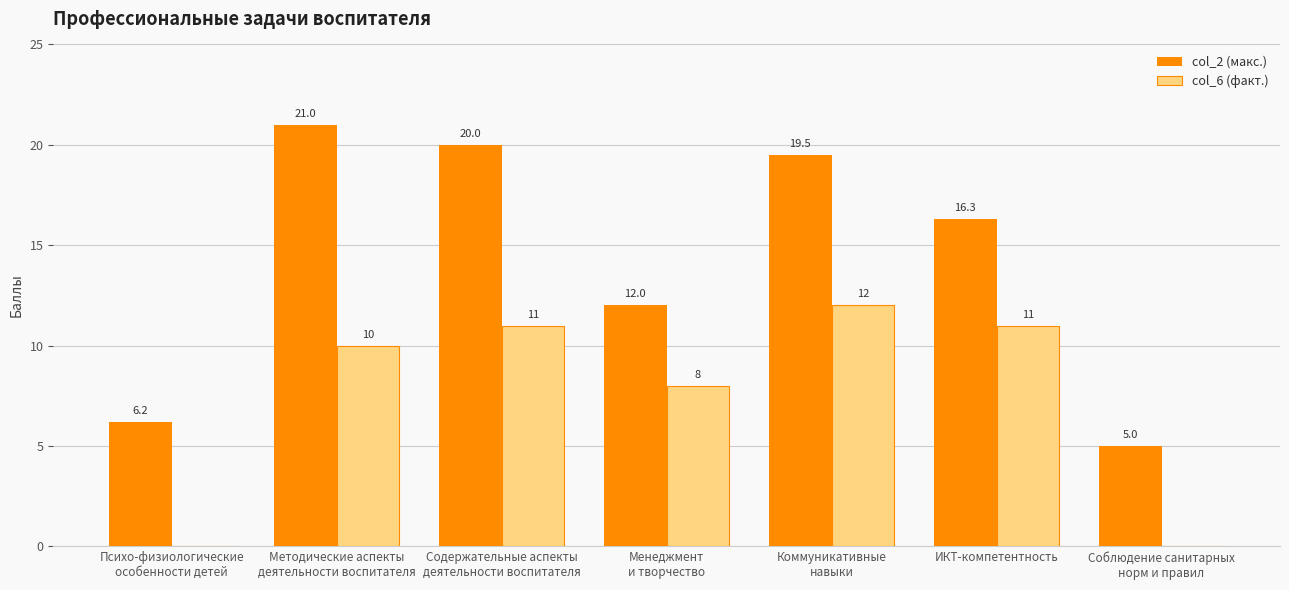

What is the spread (max minus min) of values at Психо-физиологические
особенности детей?

6.2